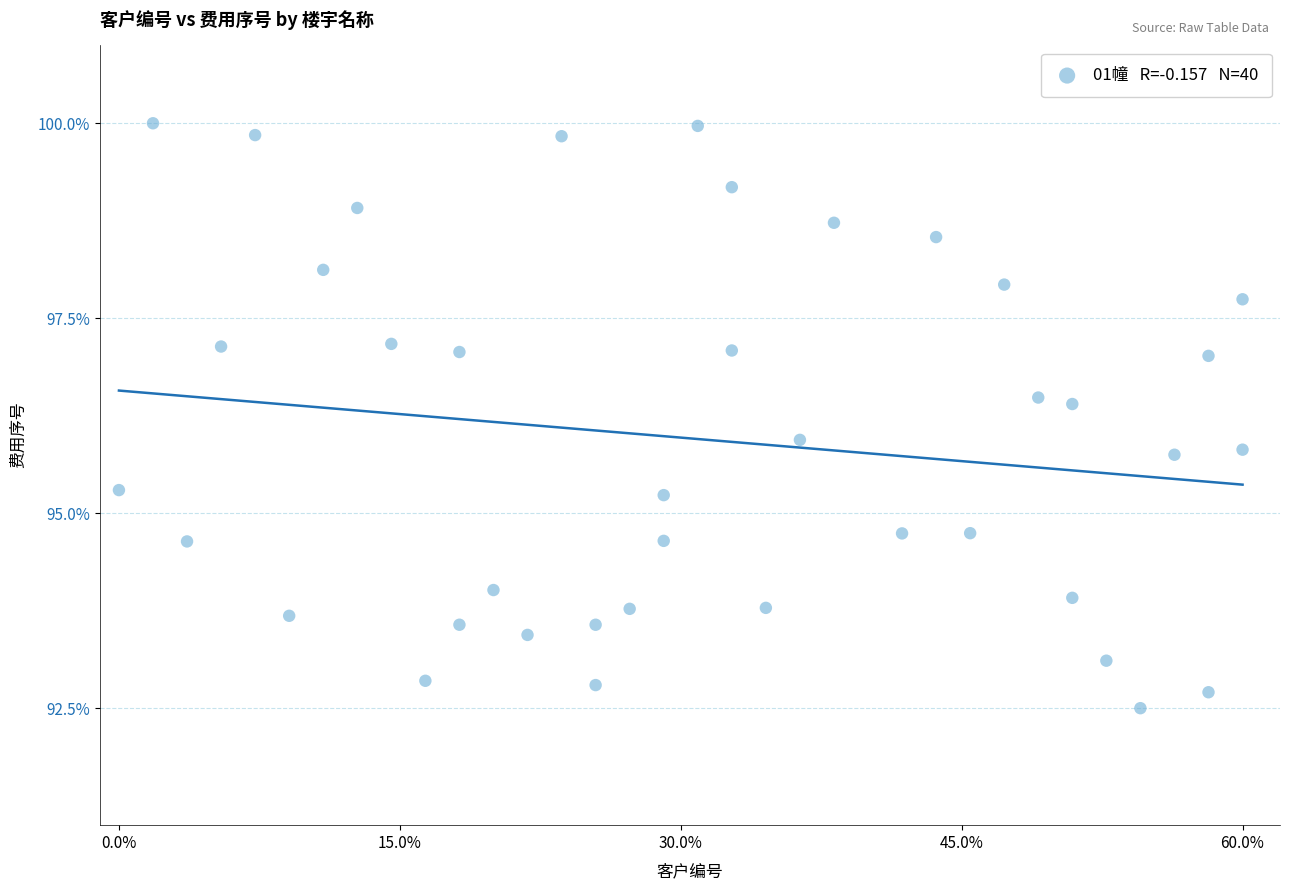

What is the range of Y values (max minus min)?

7.5